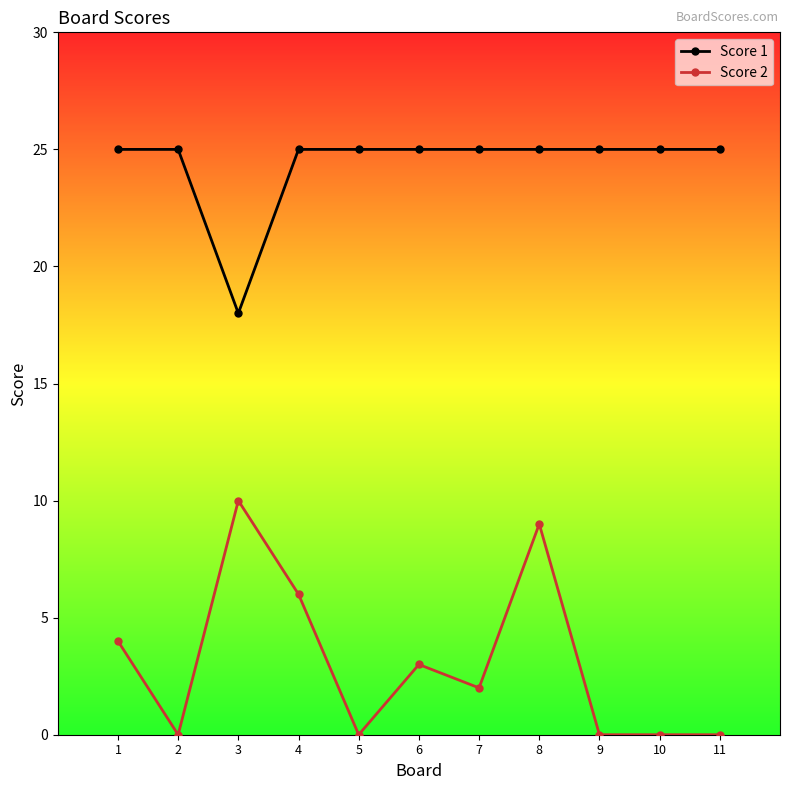

What value does the Score 1 series have at 1?

25